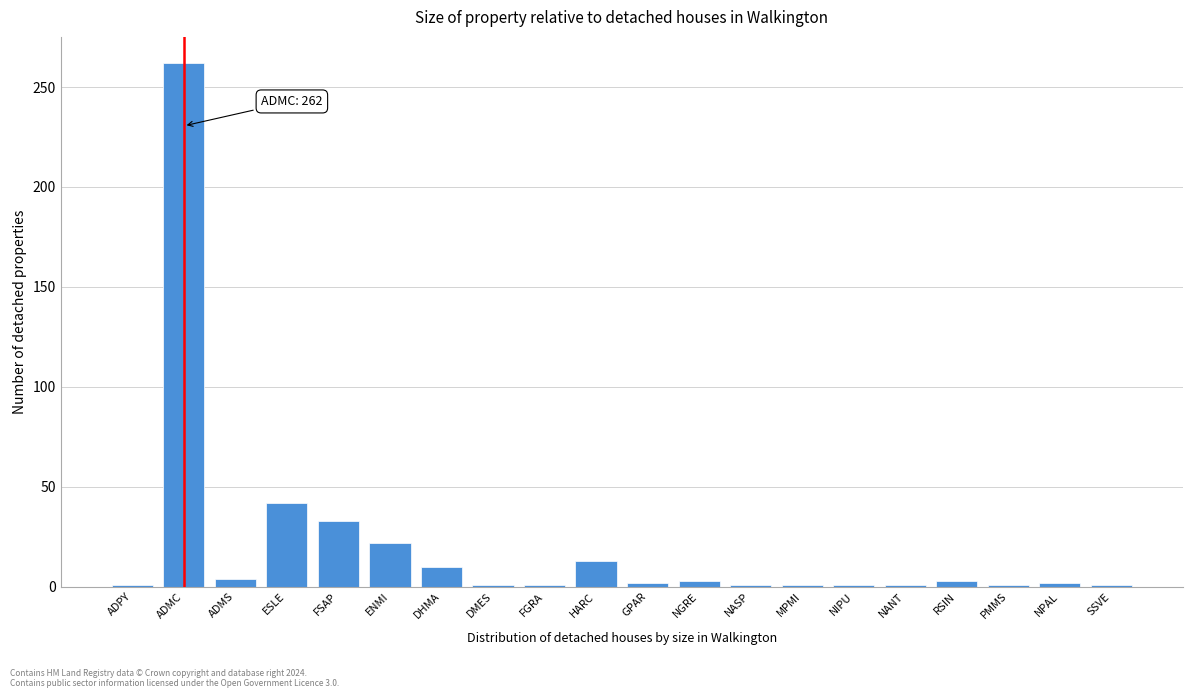

What is the average value?

20